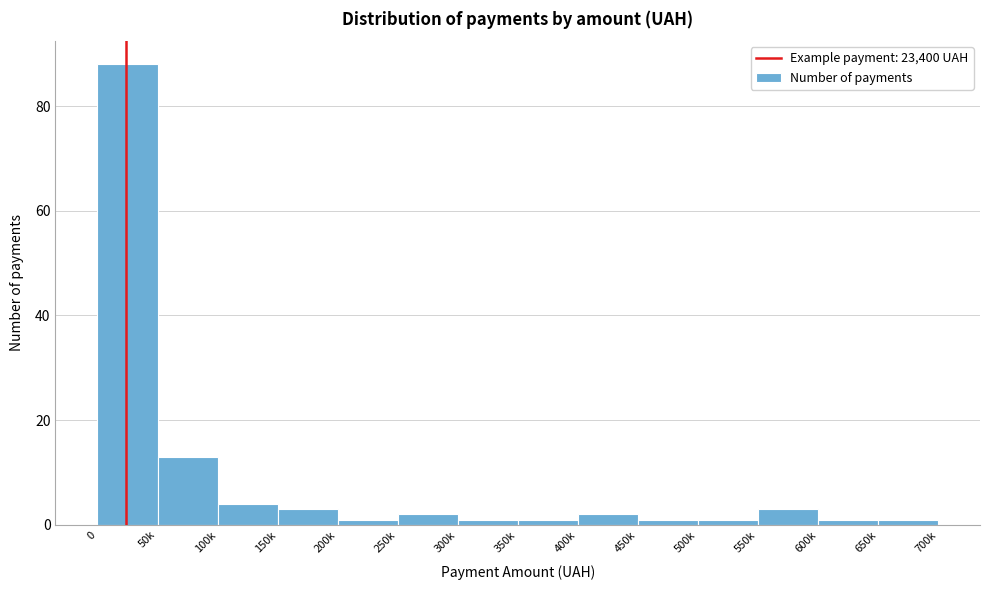

Reading left to right, list all the values displayed in this chart.

0=88	50k=13	100k=4	150k=3	200k=1	250k=2	300k=1	350k=1	400k=2	450k=1	500k=1	550k=3	600k=1	650k=1